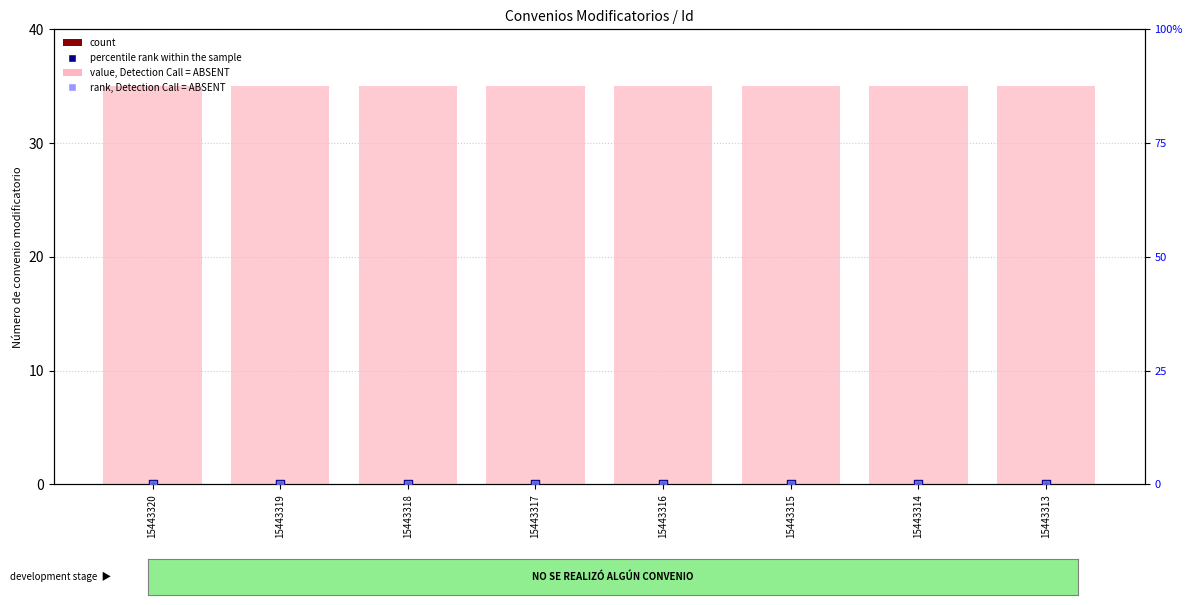

Which series has the widest spread of Y values?

value, Detection Call = ABSENT